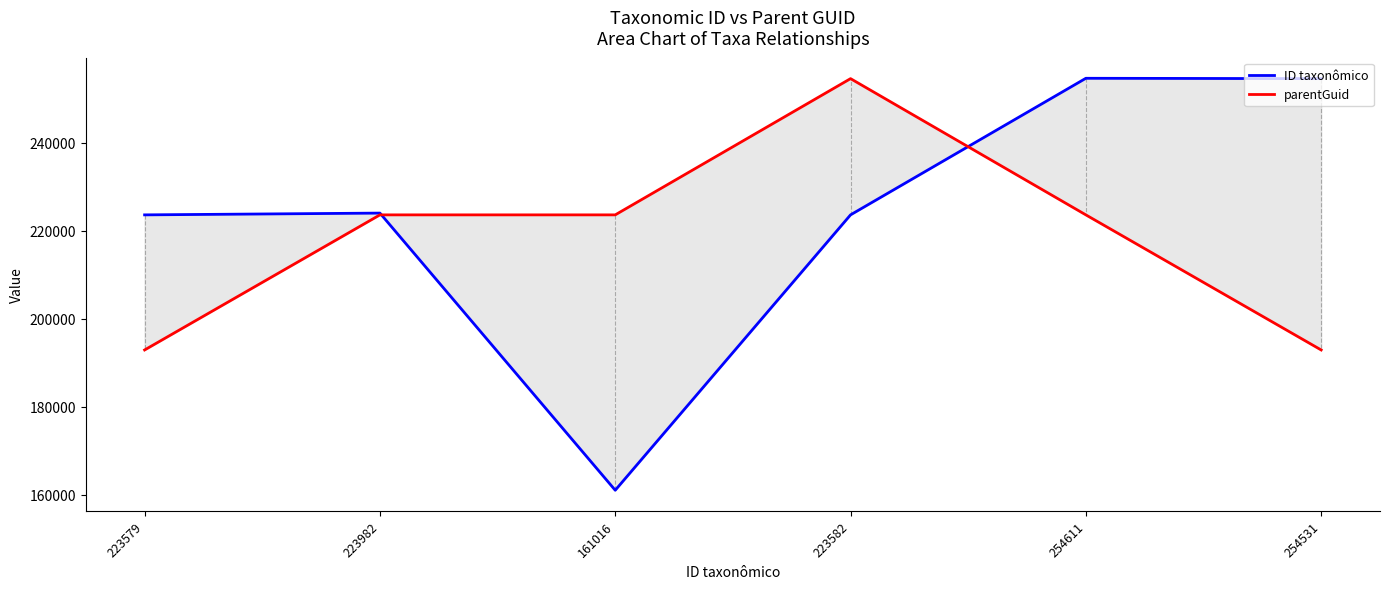

How many interior local valleys does the ID taxonômico series have?

1